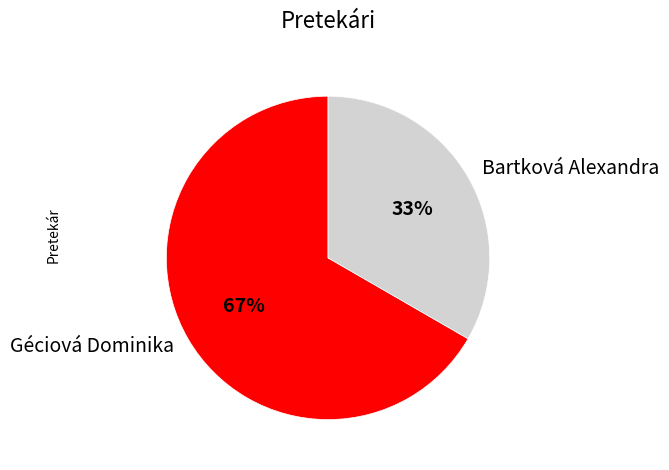

The Géciová Dominika slice represents 61% of the pie. True or false?

False